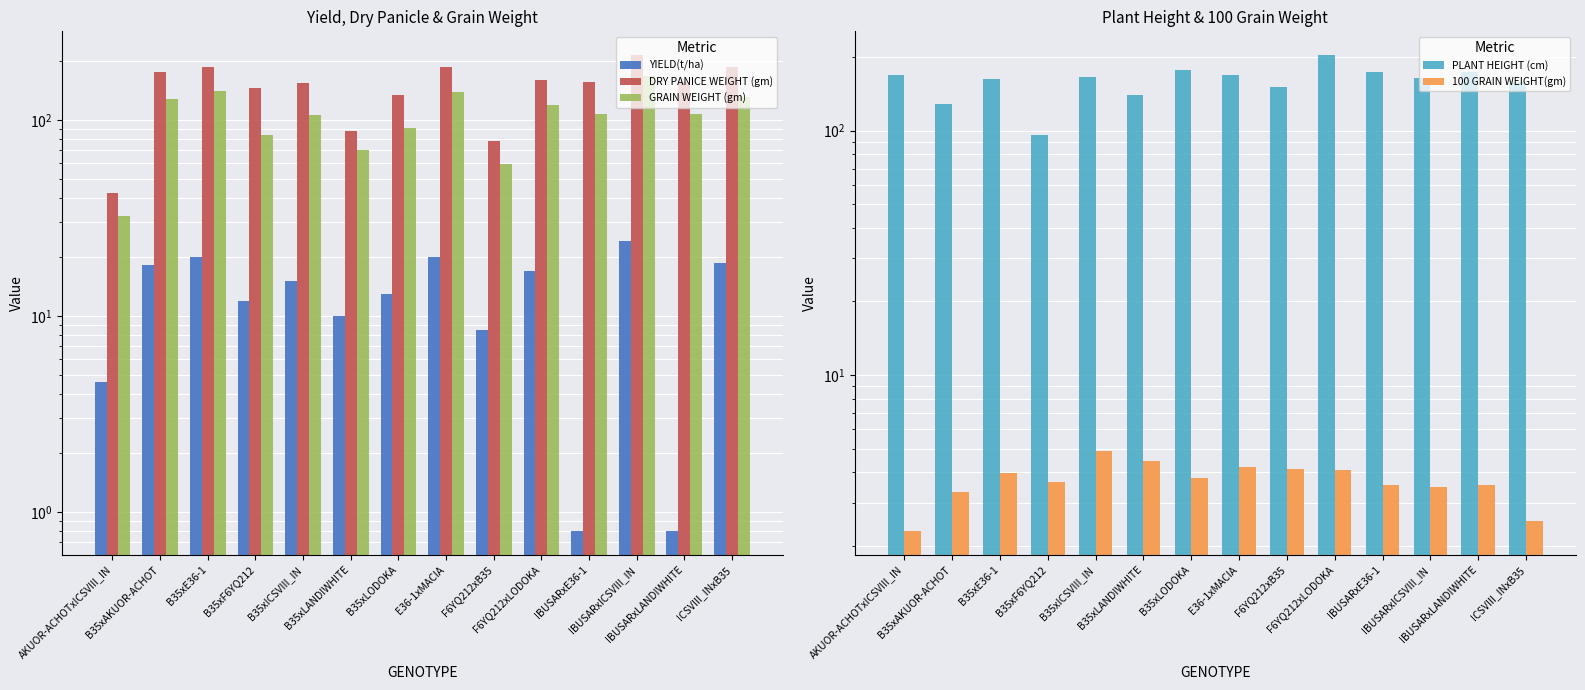

Read the DRY PANICE WEIGHT (gm) value at B35xF6YQ212.

145.2